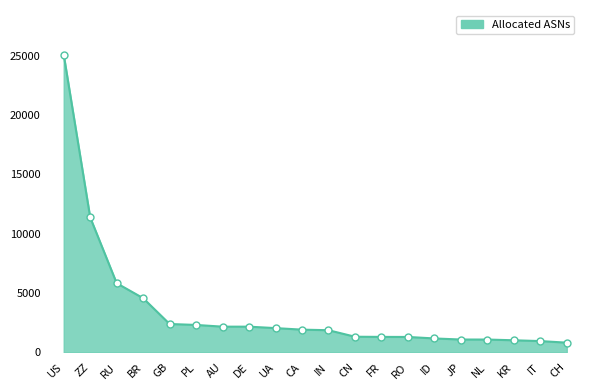

Which has a higher value, RO or CH?

RO